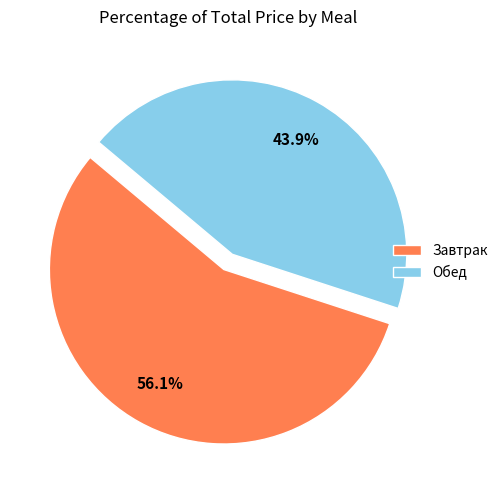

Count the number of slices in the pie.

2